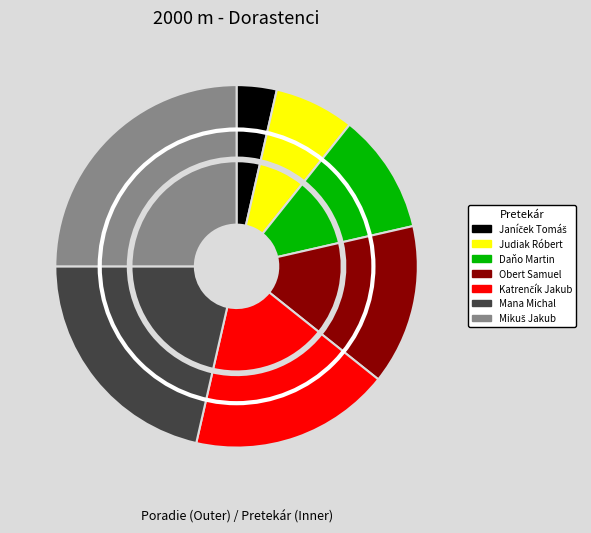

To the nearest percent, what portion does Obert Samuel represent?

14%